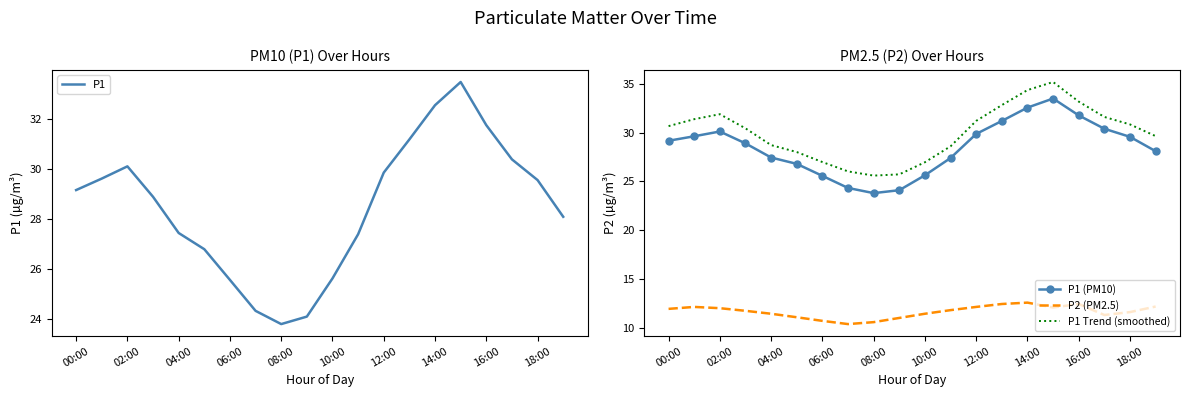

Where is the first local maximum for P1?

02:00